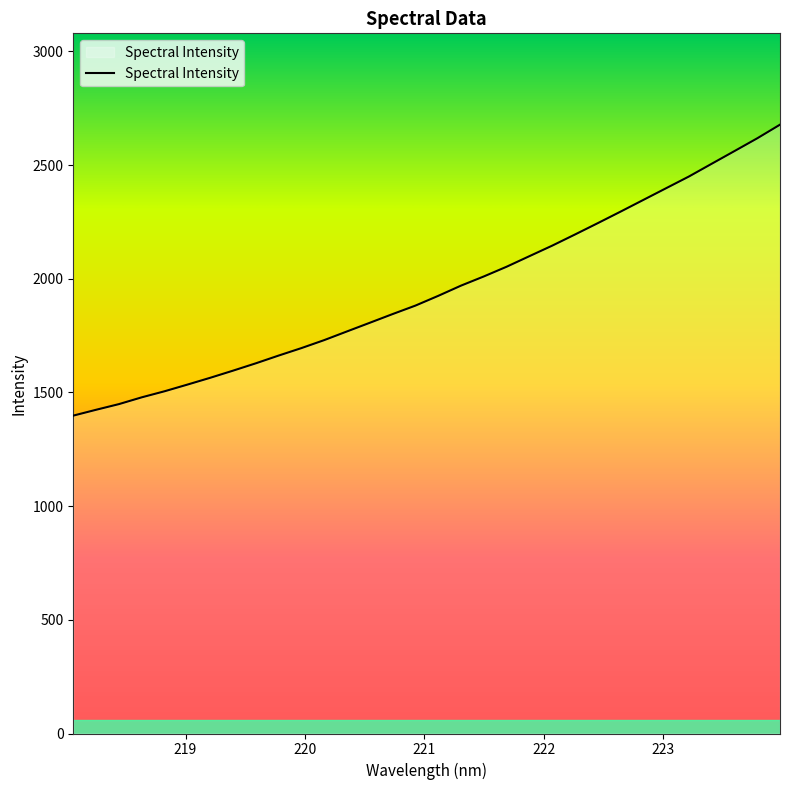

What is the difference between the maximum and minimum values?

1279.5